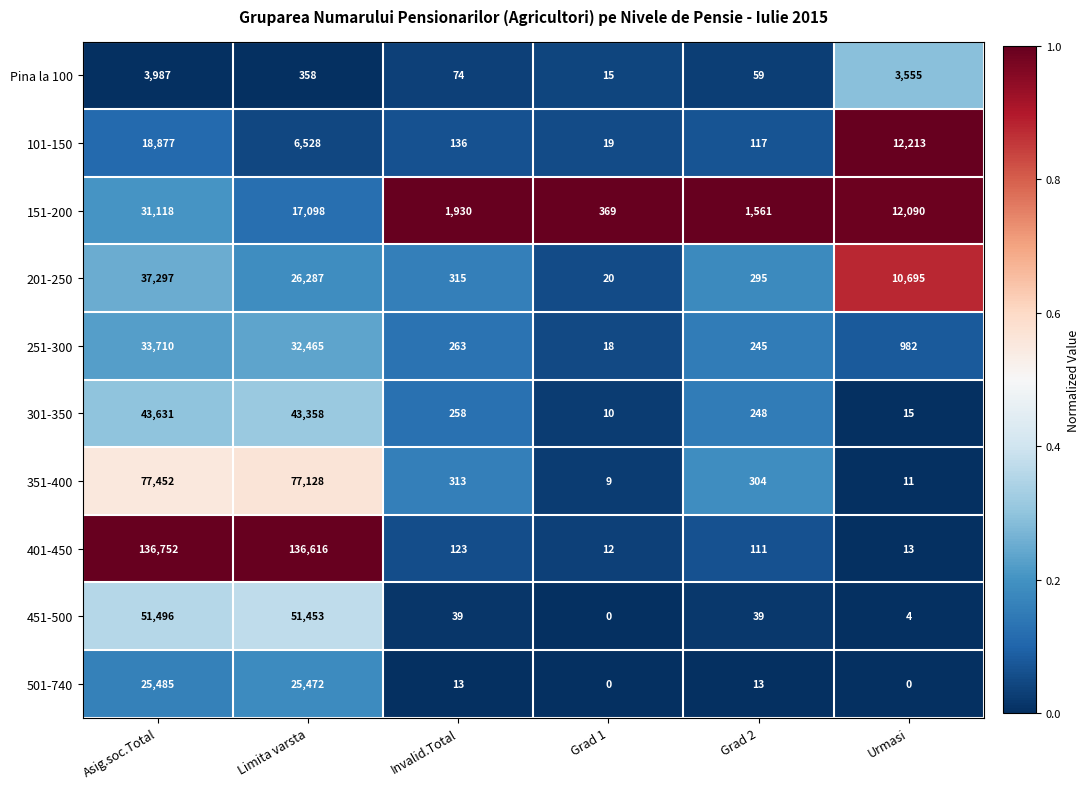

Which series changed the most between Invalid.Total and Grad 2?

151-200